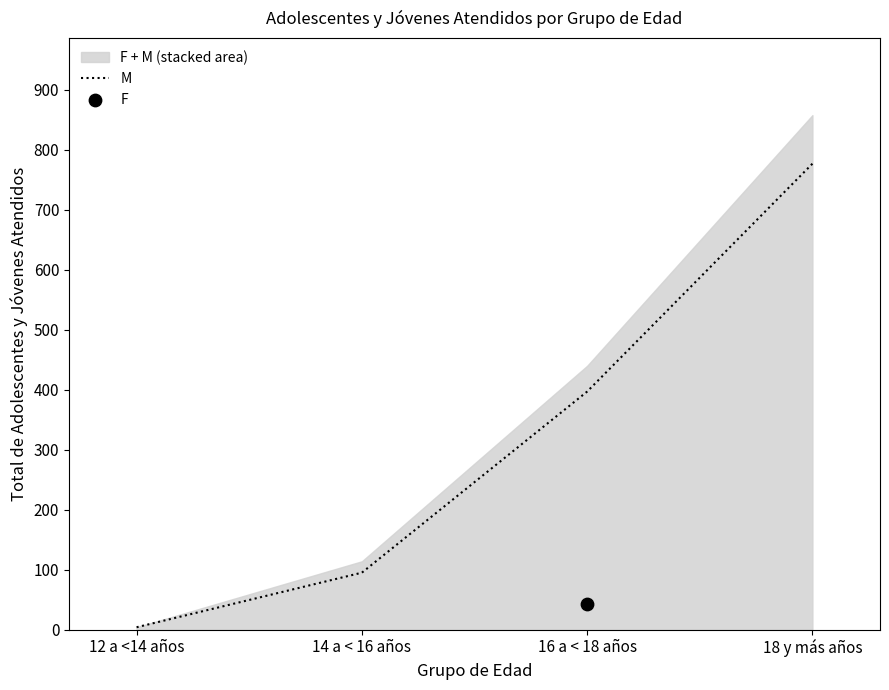

Approximately how many times larger is the value at 16 a < 18 años compared to 14 a < 16 años?

4.2